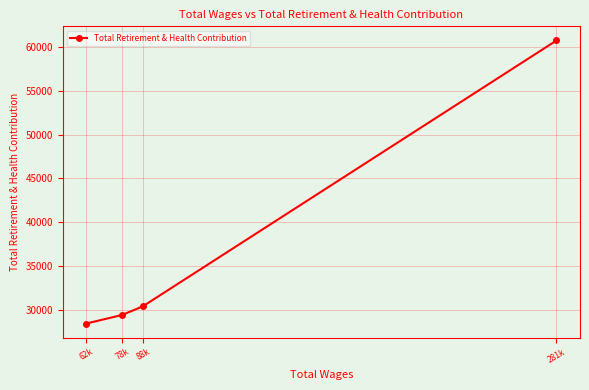

List the labels in order of value, largest first.

281k, 88k, 78k, 62k